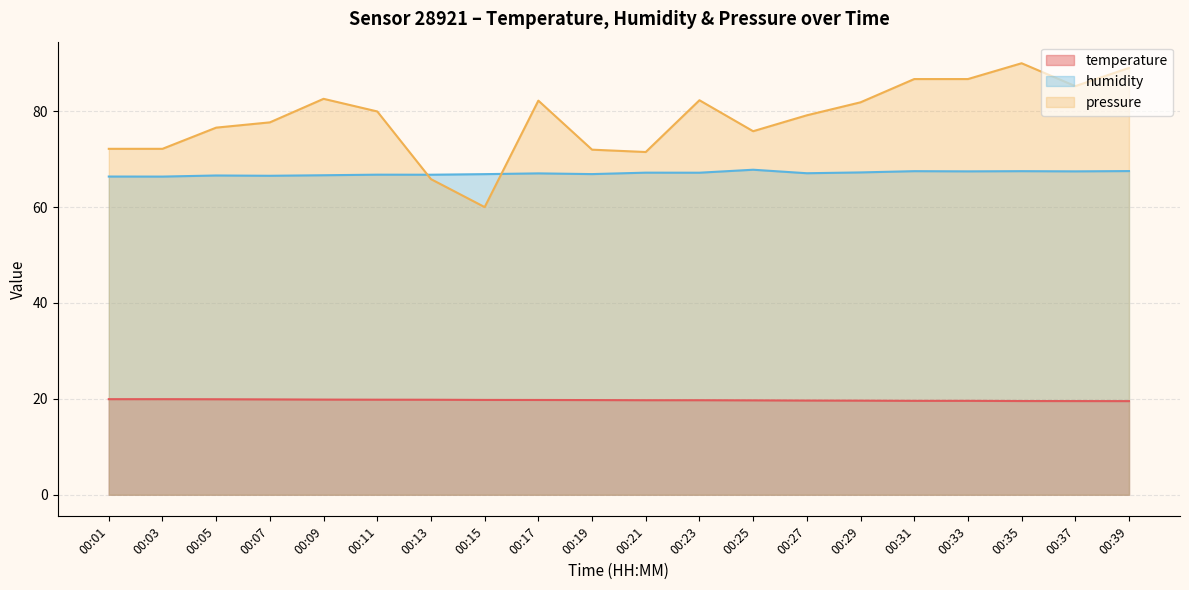

Rank the series at 00:35 from highest to lowest value.

pressure, humidity, temperature